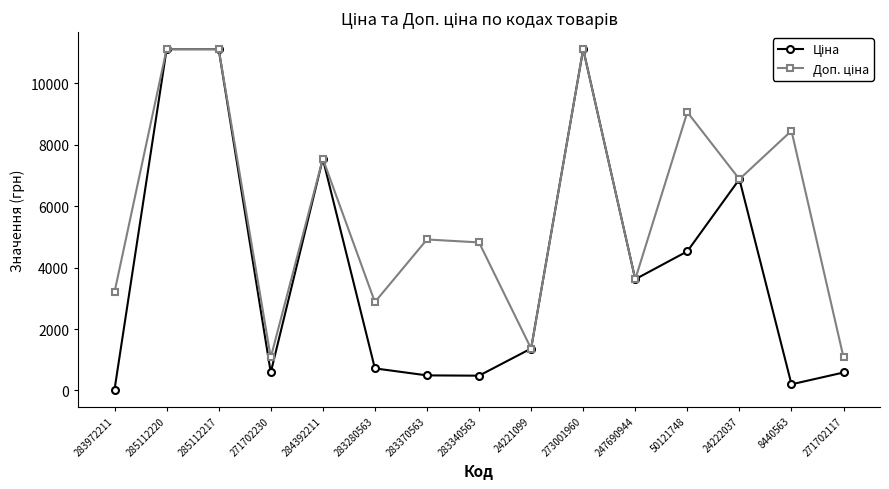

At how many categories does at least one series exceed 10584?

3